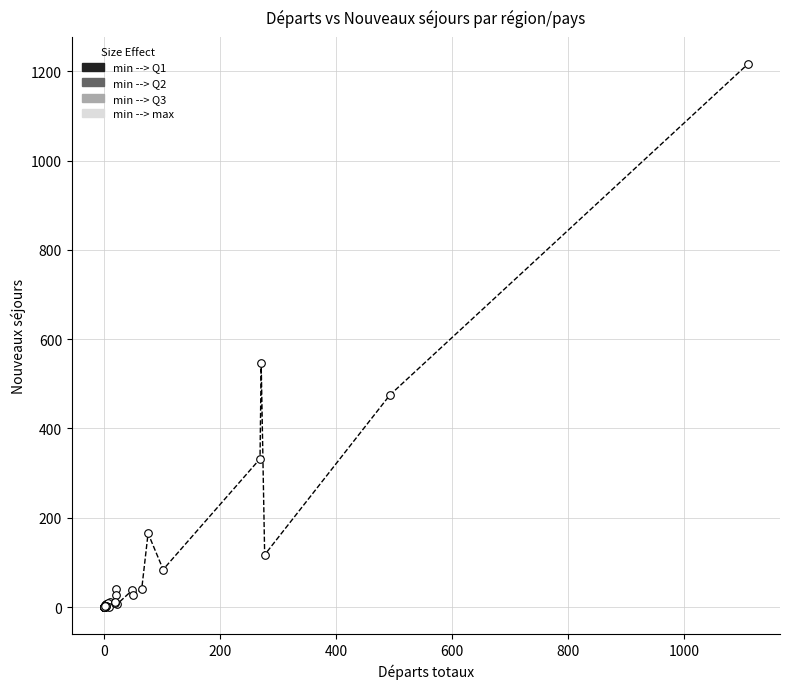

What Y value in the scatter plot is closest to 608?

546